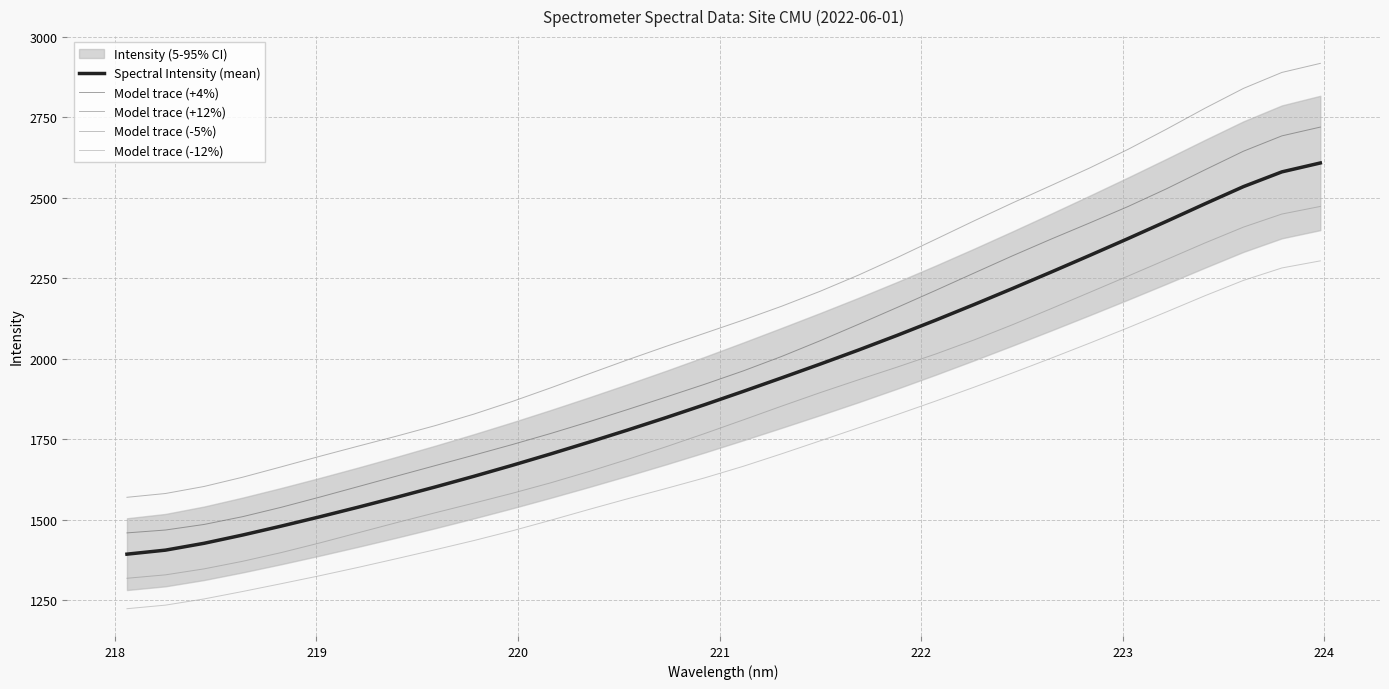

How many series are shown in this chart?

5